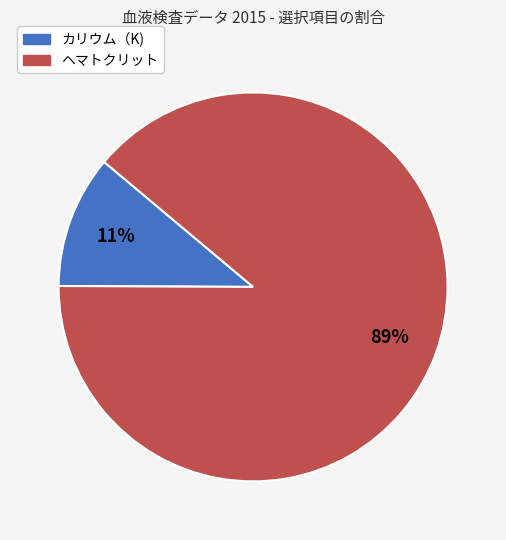

How many slices are in this pie chart?

2